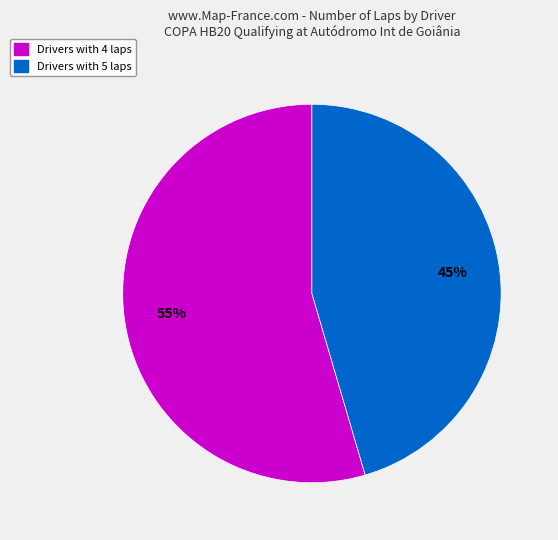

Count the number of slices in the pie.

2